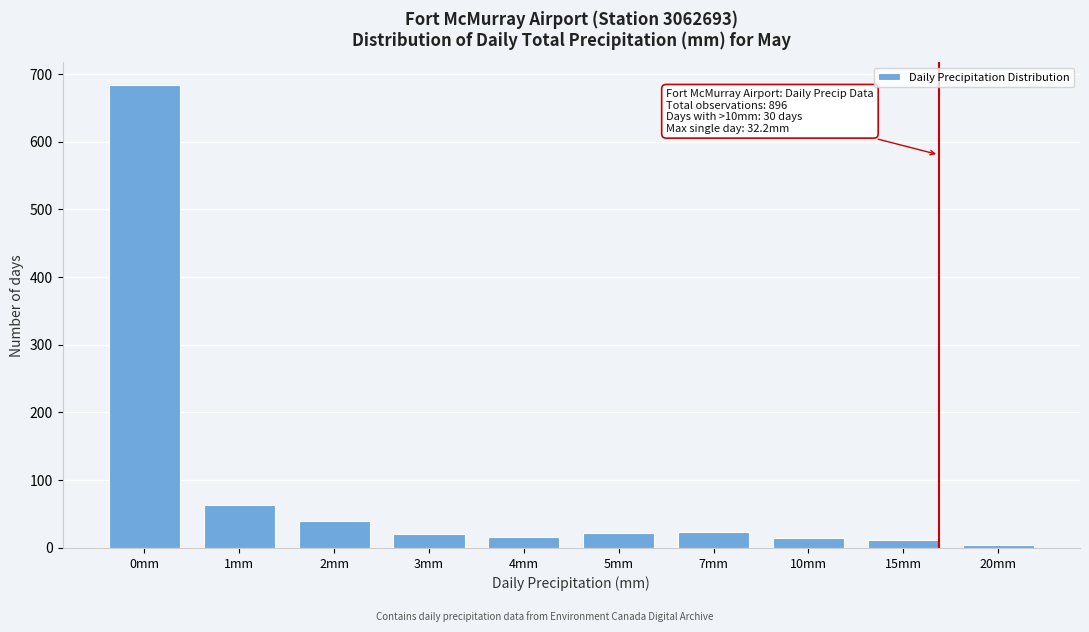

Approximately how many times larger is the value at 2mm compared to 7mm?

1.7